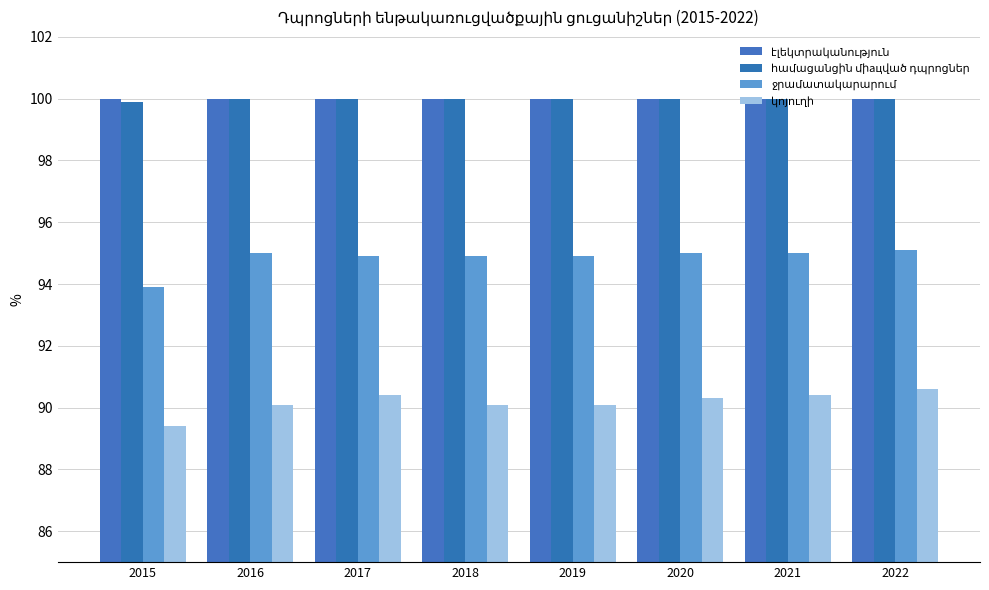

What is the value of the էլեկտրականություն bar at the 8th from the left?

100.0